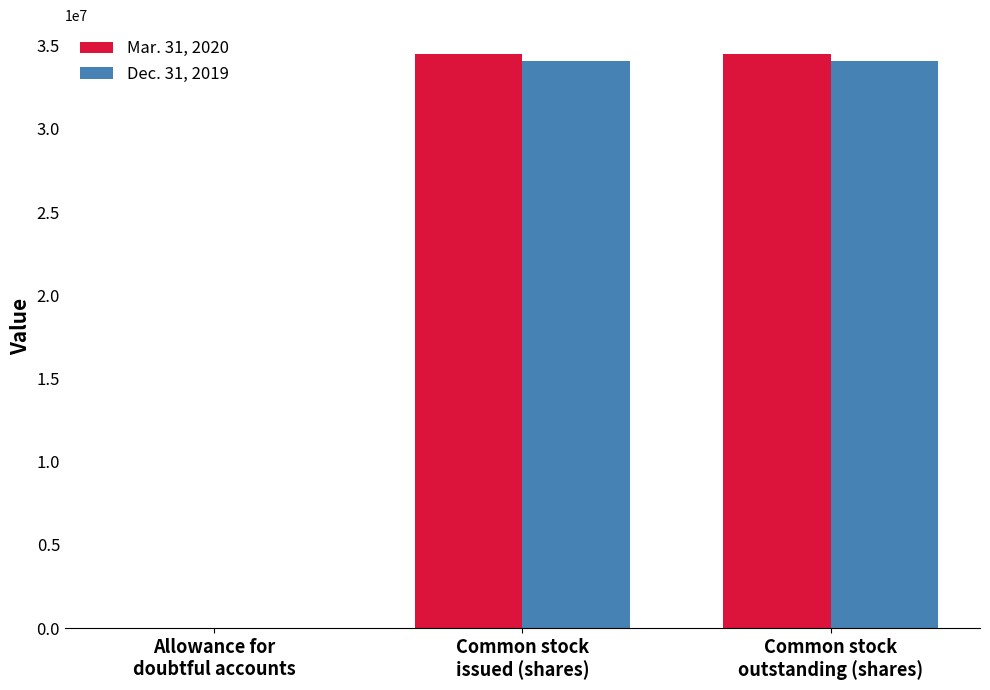

What is the maximum value shown in the chart?

34510662